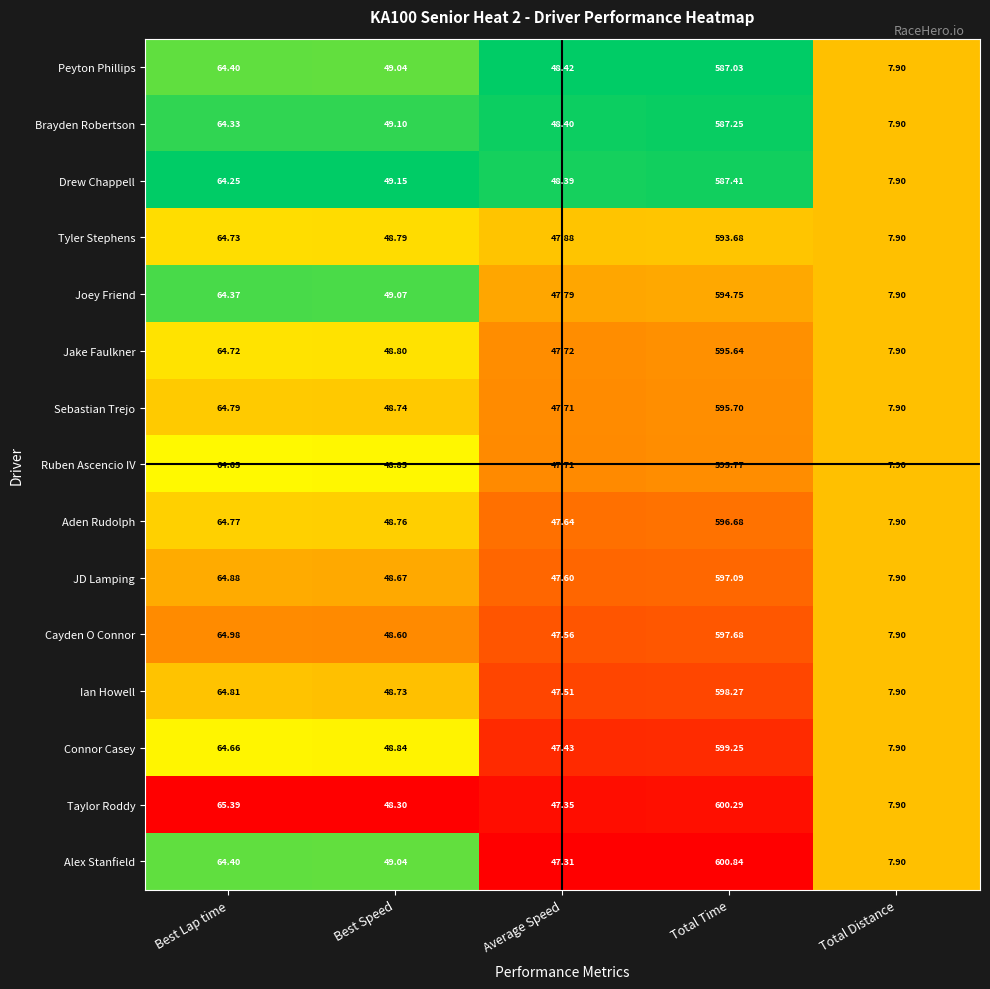

Where is JD Lamping nearest to the value 302?

Best Lap time